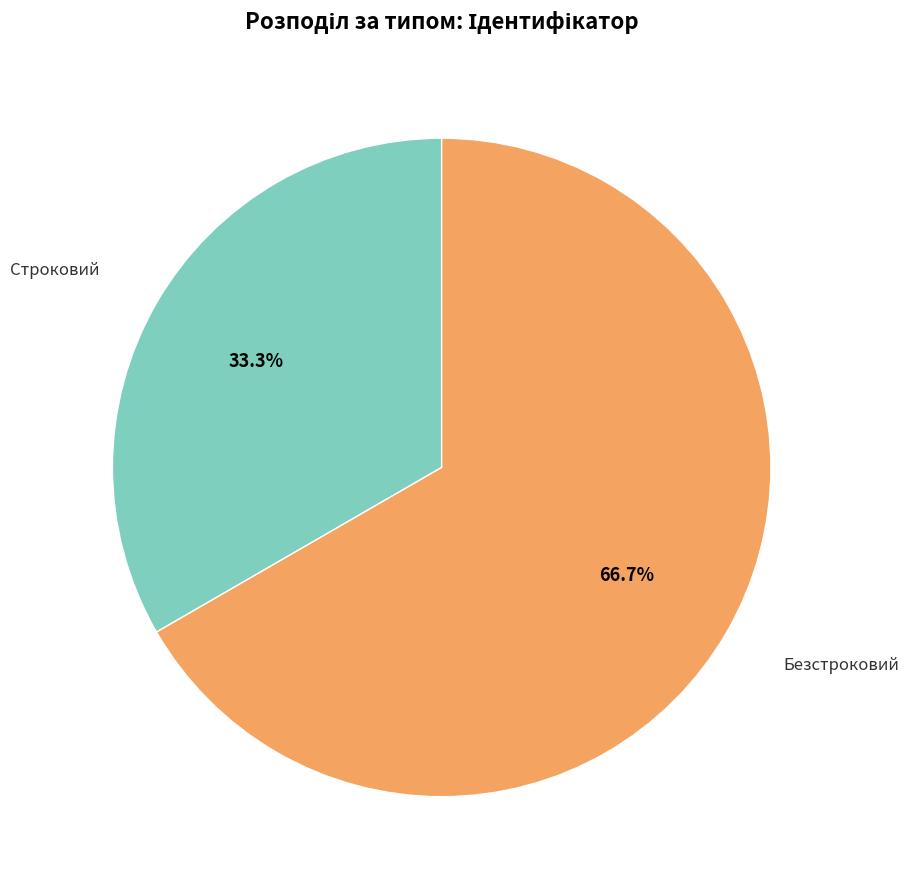

Does any single category account for the majority?

Yes